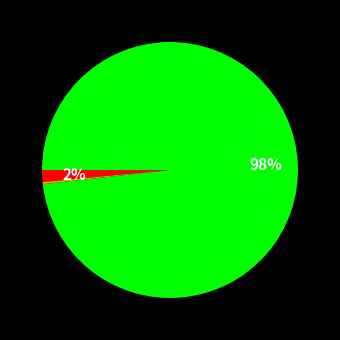

Is there any slice that represents more than half of the pie?

Yes